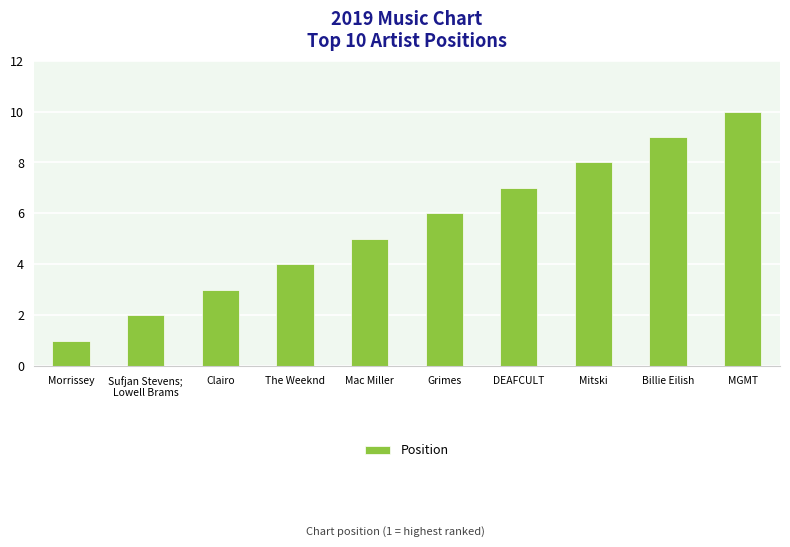

Which has a higher value, Grimes or Mac Miller?

Grimes